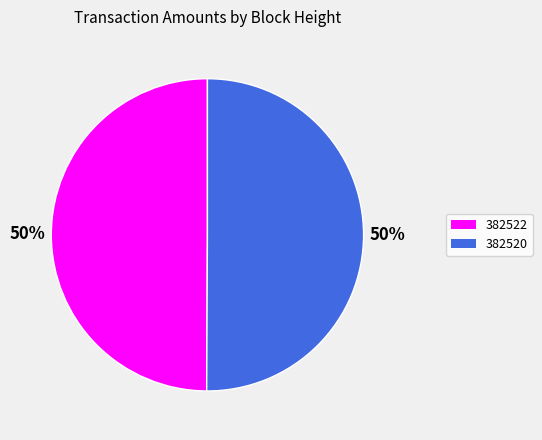

The 382522 slice represents 58% of the pie. True or false?

False